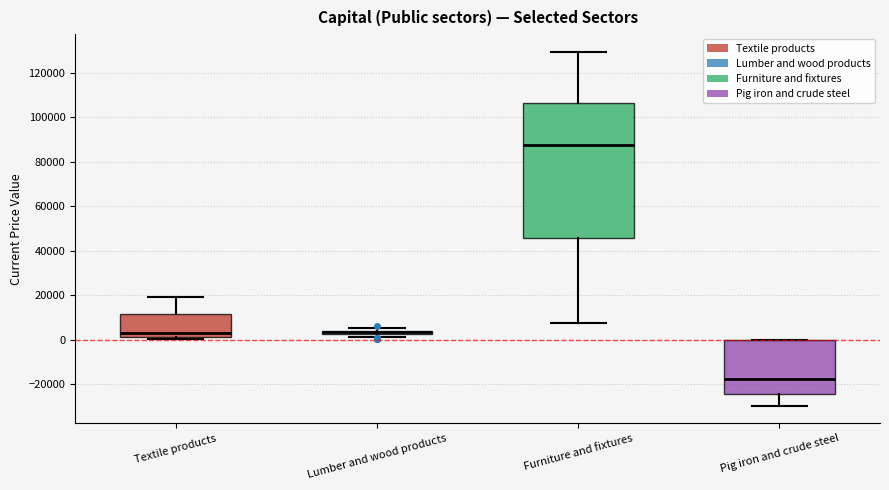

Where does the upper whisker of the box for Textile products end on the y-axis? The values are not printed on the chart, so give them approximately, as read against the axis.

20000